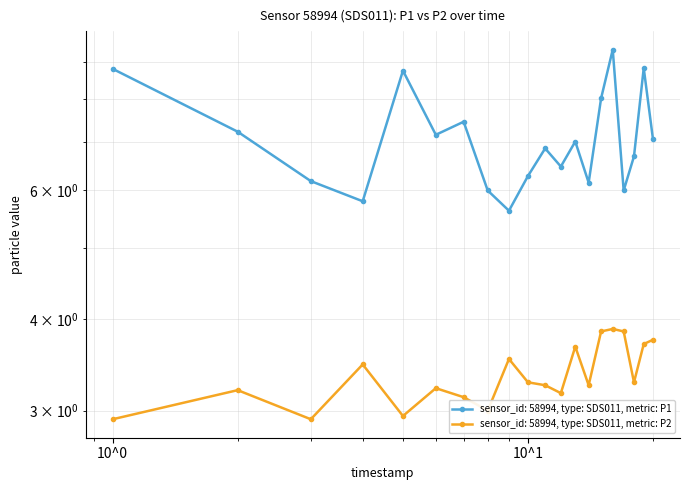

How many interior local peaks does the P2 series have?

6